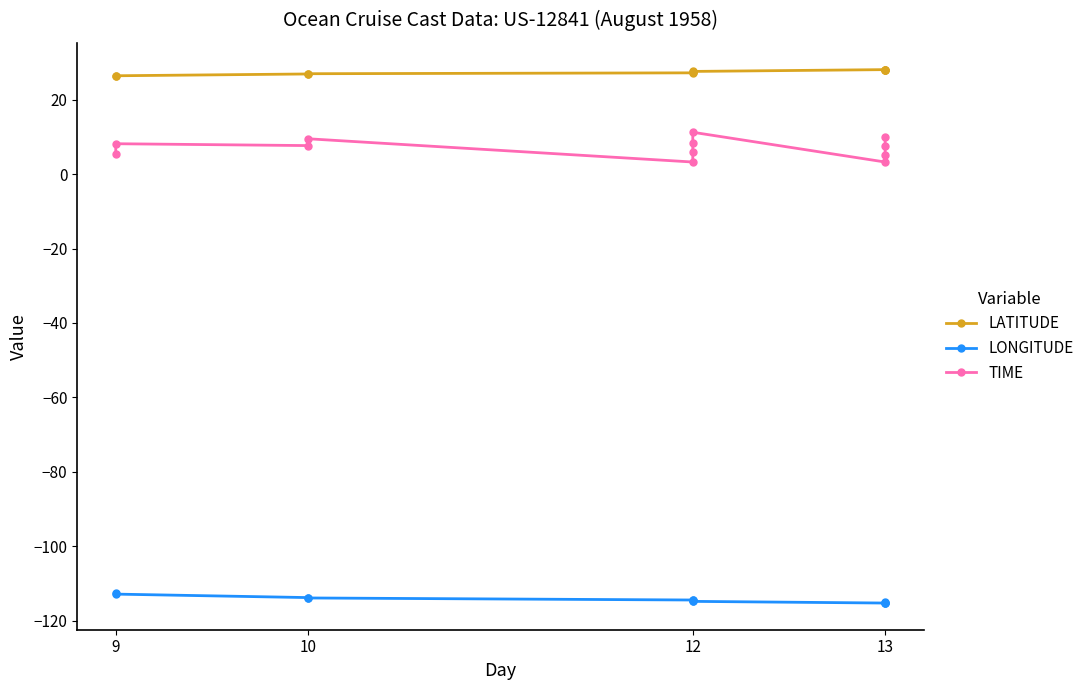

How many data points in TIME are less than 7?

5